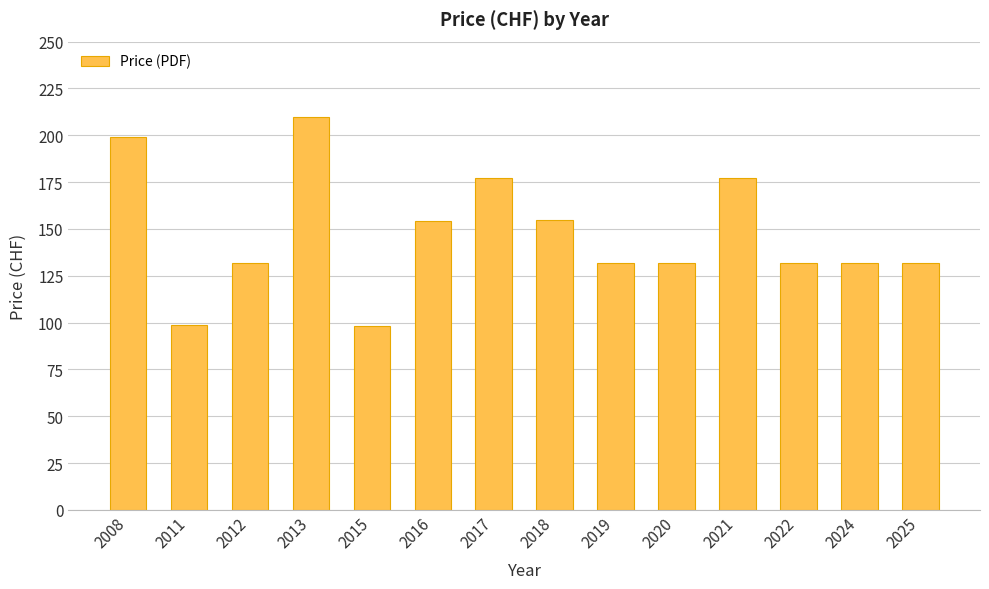

True or false: the data shows 210.0 at 2013.

True